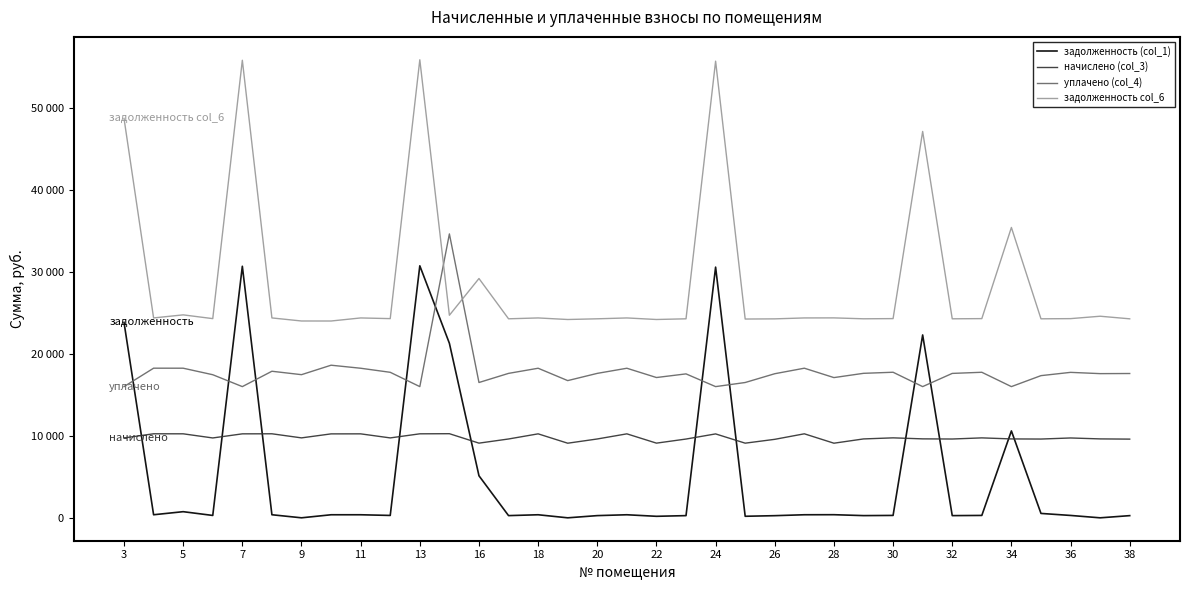

Reading left to right, extract all data points from this chart.

задолженность (col_1): 23829.5	374.5	748.7	289.9	30676.1	374.6	1.1	372.7	373.3	290.8	30731.0	21281.5	5127.9	268.9	373.3	0.0	269.1	373.3	184.5	267.7	30568.8	188.6	261.9	374.1	380.6	270.0	292.0	22299.6	268.3	291.4	10597.1	535.3	289.5	0.0	266.2
начислено (col_3): 9740.9	10246.8	10243.8	9739.4	10240.2	10247.5	9748.2	10236.2	10239.9	9744.5	10243.5	10258.0	9107.2	9613.4	10239.9	9098.8	9614.5	10239.9	9107.2	9606.1	10232.5	9103.5	9571.5	10244.5	9099.1	9619.9	9751.8	9628.0	9609.7	9748.2	9620.7	9605.8	9737.2	9623.6	9597.4
уплачено (col_4): 16000.0	18246.8	18244.4	17449.5	16000.0	17872.9	17455.9	18610.2	18239.9	17744.5	16000.0	34620.9	16500.0	17613.4	18239.9	16732.5	17614.5	18239.9	17107.8	17551.9	16000.0	16500.0	17571.5	18244.5	17099.4	17619.9	17751.8	16000.0	17609.7	17748.2	16000.0	17337.7	17737.2	17582.4	17597.4
задолженность col_6: 48699.9	24374.5	24748.6	24289.9	55796.2	24374.6	24001.8	24000.0	24373.3	24290.8	55852.8	24701.3	29181.5	24268.9	24373.3	24183.1	24269.1	24373.3	24183.9	24267.7	55685.1	24240.3	24261.9	24374.1	24380.3	24270.0	24292.0	47113.6	24268.3	24291.4	35407.4	24267.6	24289.5	24582.4	24266.2